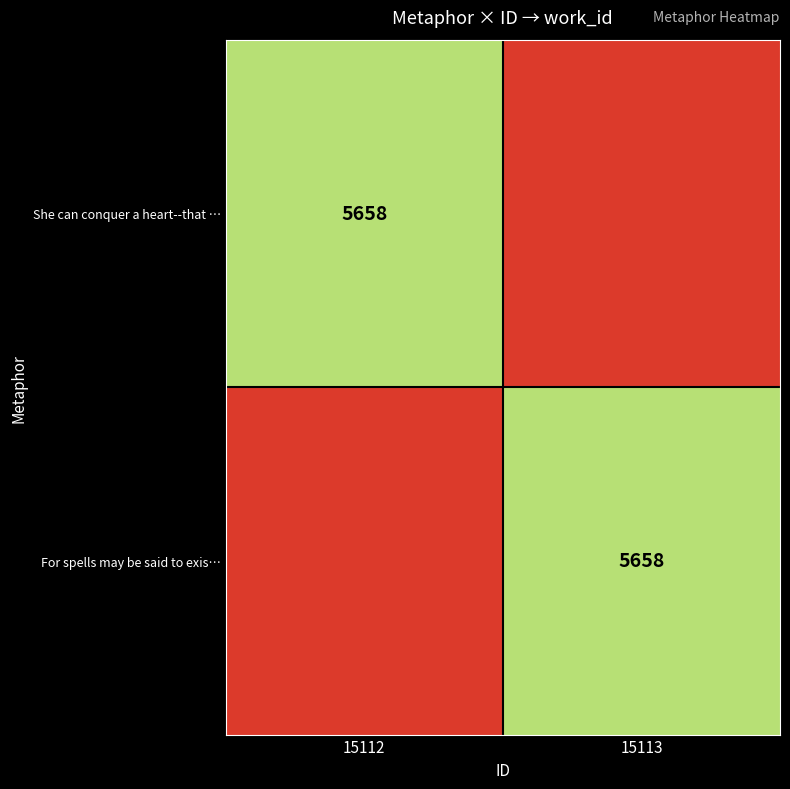

Is it true that She can conquer a heart--that … equals 5658 at 15112?

True